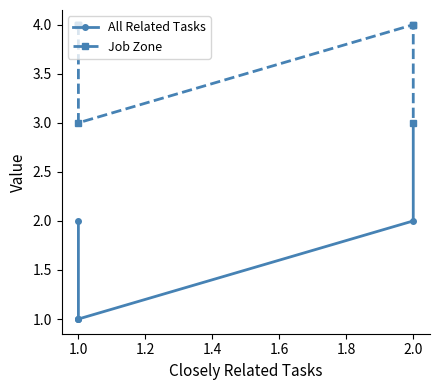

Reading left to right, transcribe all the data shown in this chart.

All Related Tasks: 2	1	1	1	2	3	3
Job Zone: 4	4	4	3	4	4	3